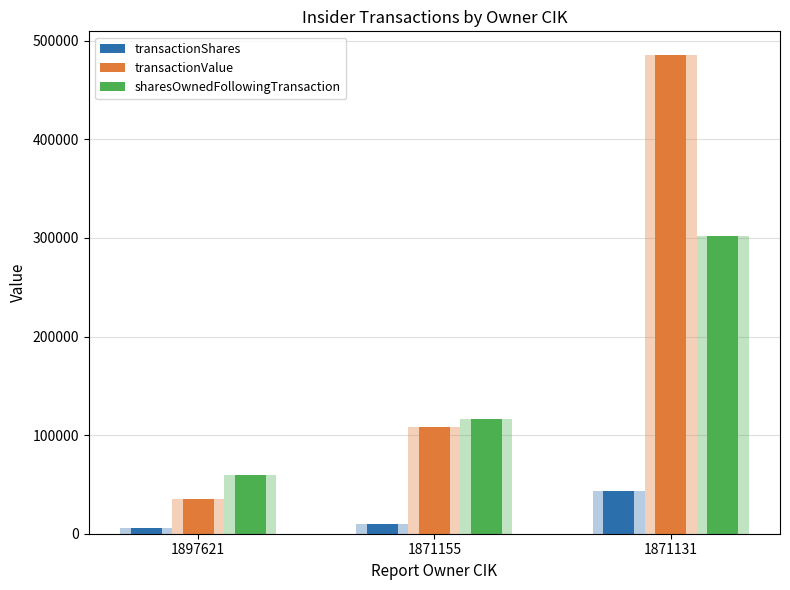

How many values in the sharesOwnedFollowingTransaction series are below 116044?

1